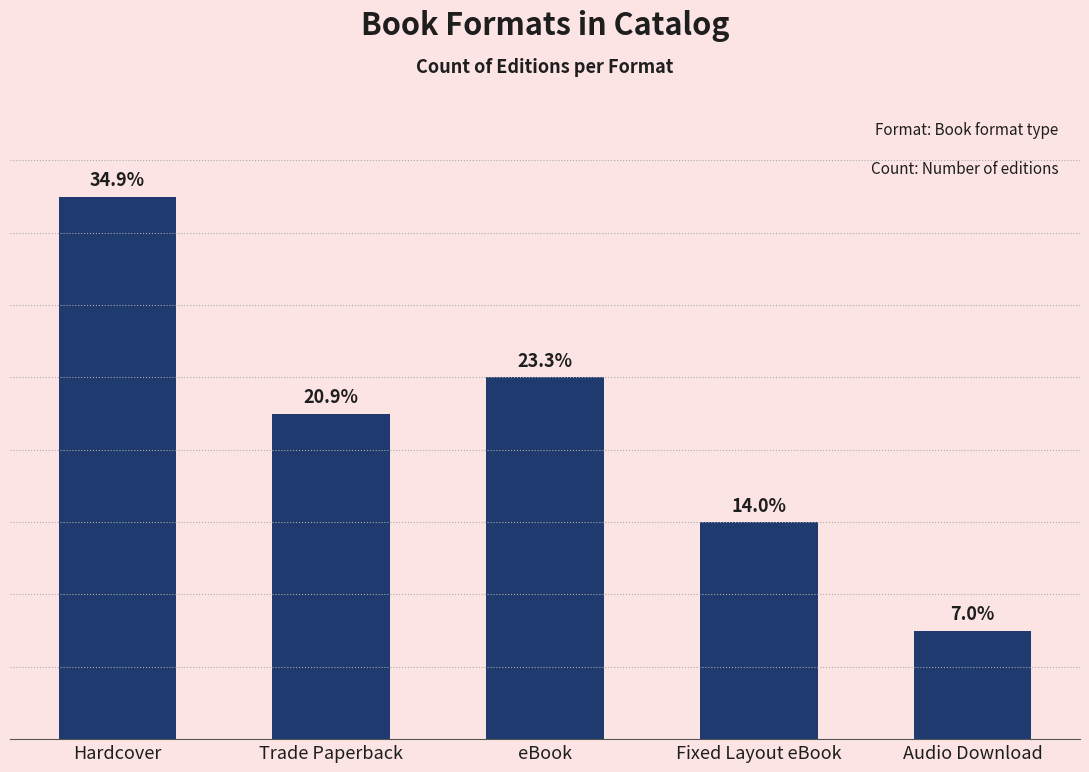

Reading left to right, what are all the values shown in this chart?

Hardcover=15	Trade Paperback=9	eBook=10	Fixed Layout eBook=6	Audio Download=3